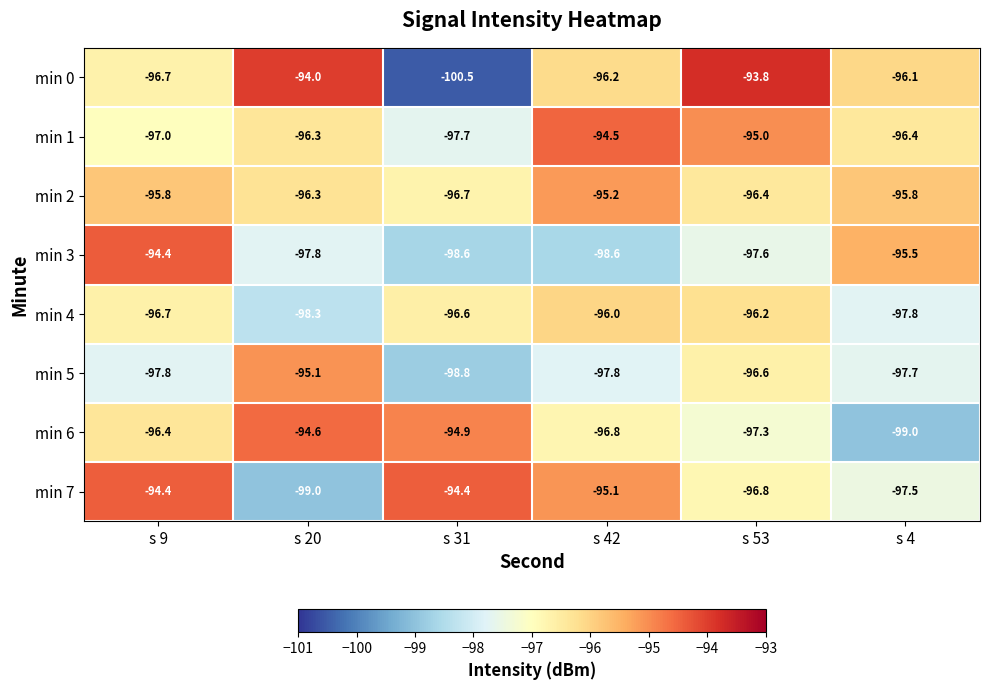

What is the smallest value displayed?

-100.5